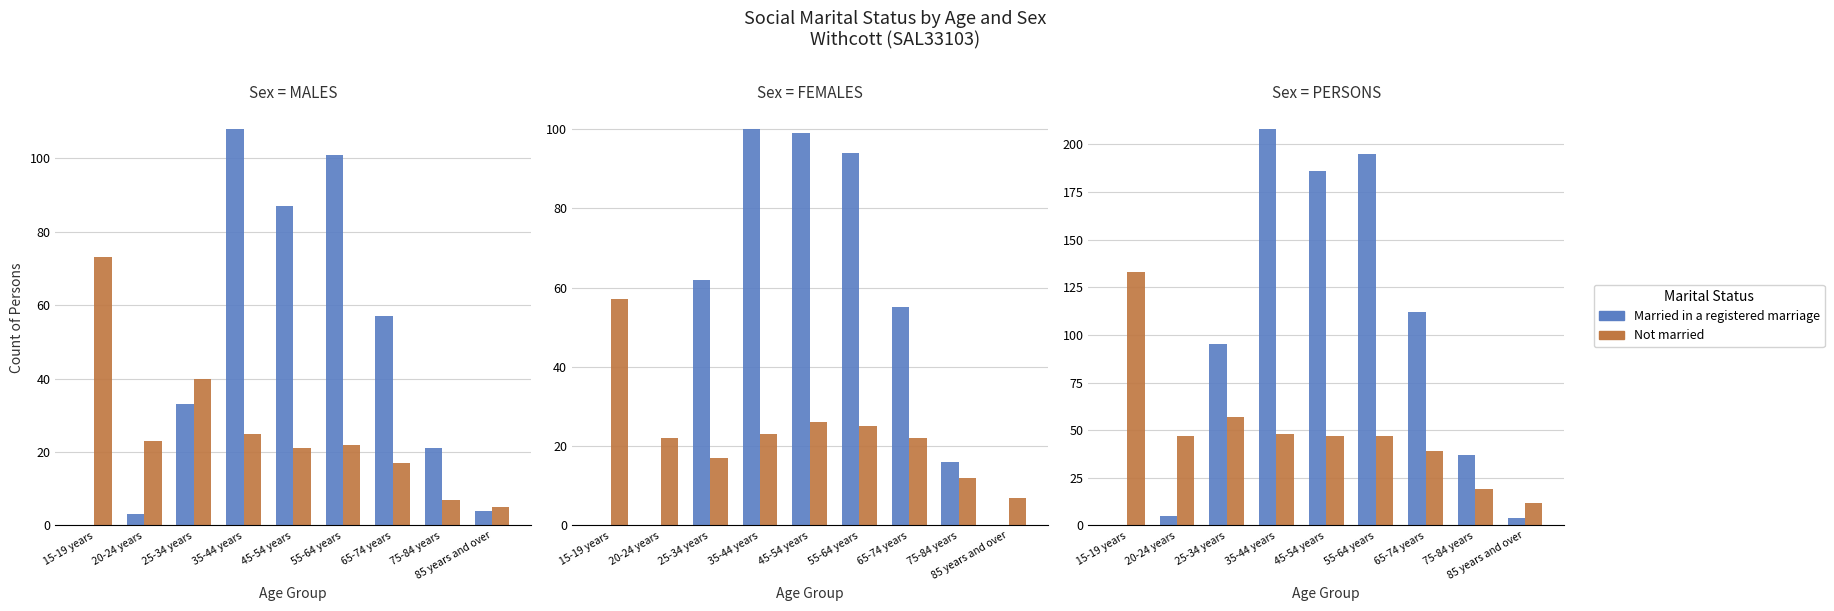

Which has a higher value, 65-74 years or 35-44 years?

35-44 years